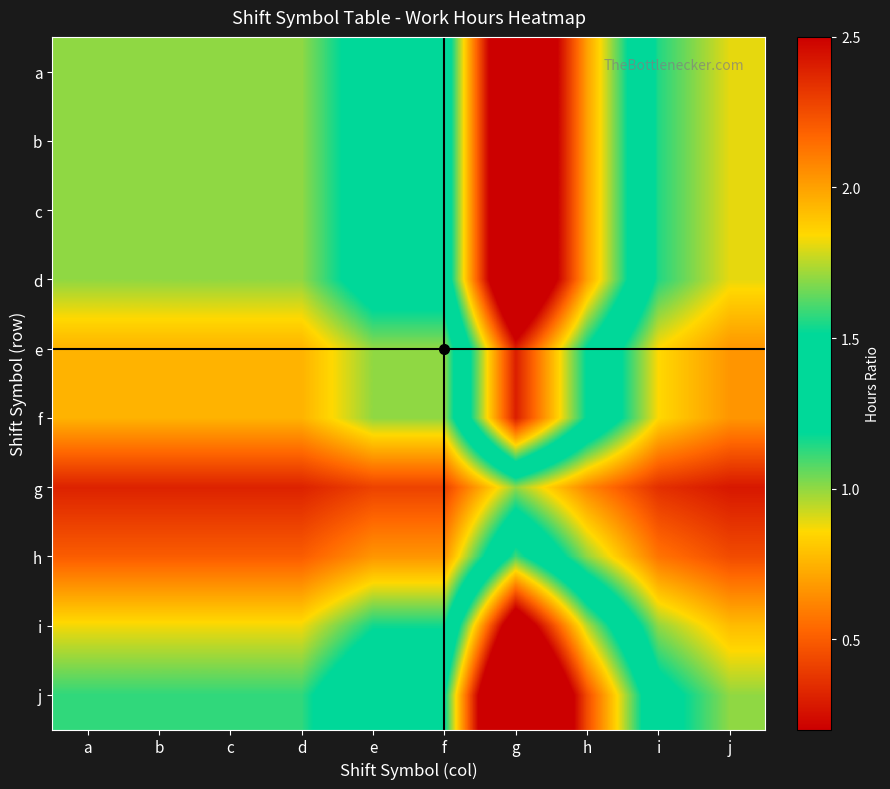

At e, list the series in order from smallest to largest.

g, h, e, f, i, a, b, c, d, j